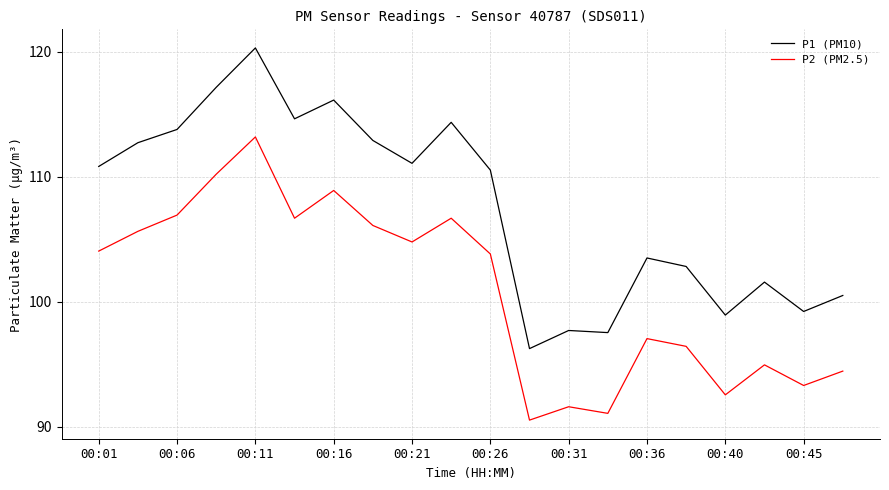

List the series in order of their overall mean, lowest first.

P2 (PM2.5), P1 (PM10)